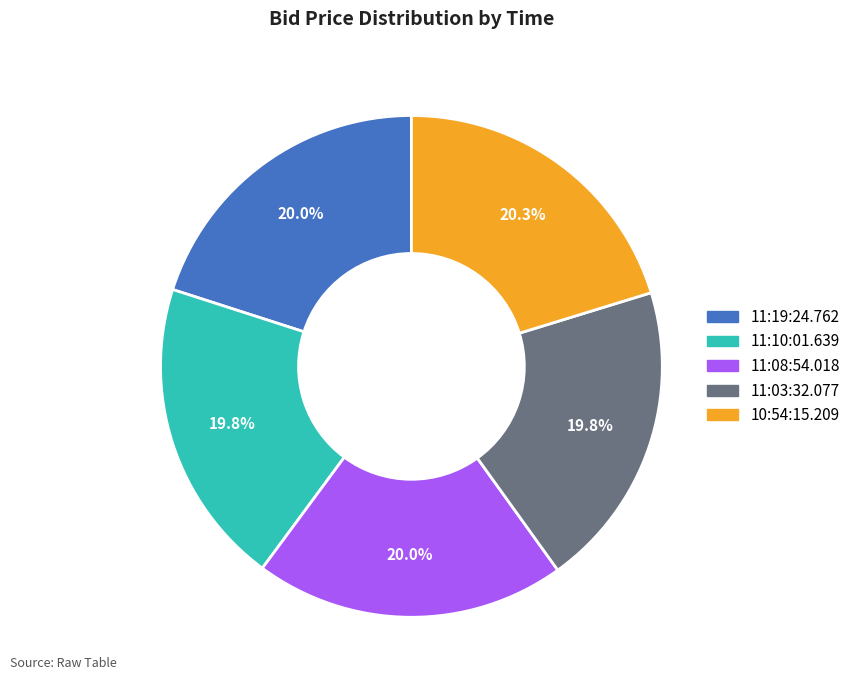

Is it true that 11:08:54.018 is 6% of the pie?

False